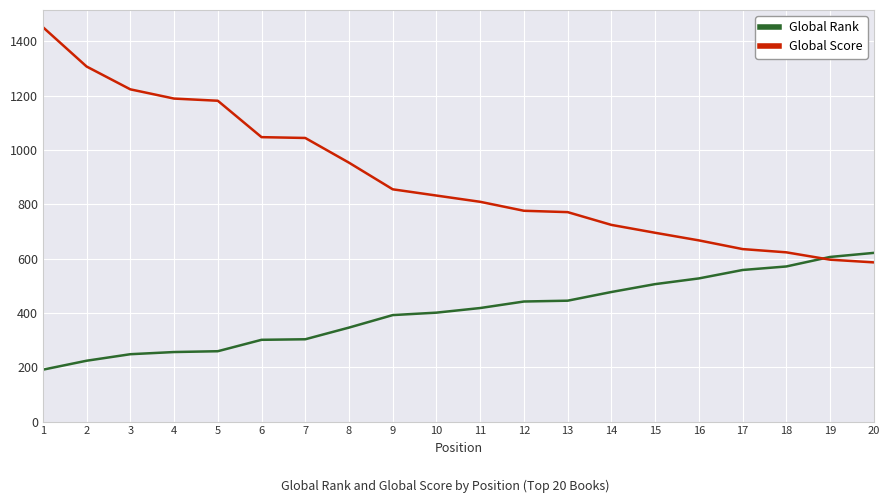

What is the difference between the maximum and minimum values in the Global Score series?

866